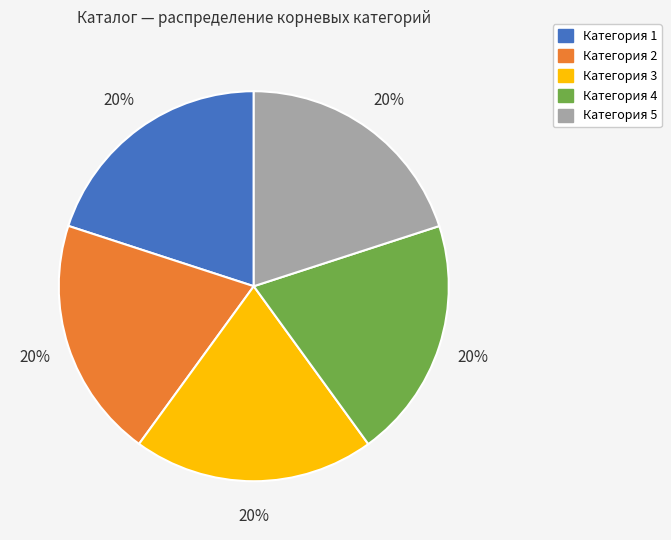

Is the sum of Категория 3 and Категория 4 greater than half?

No